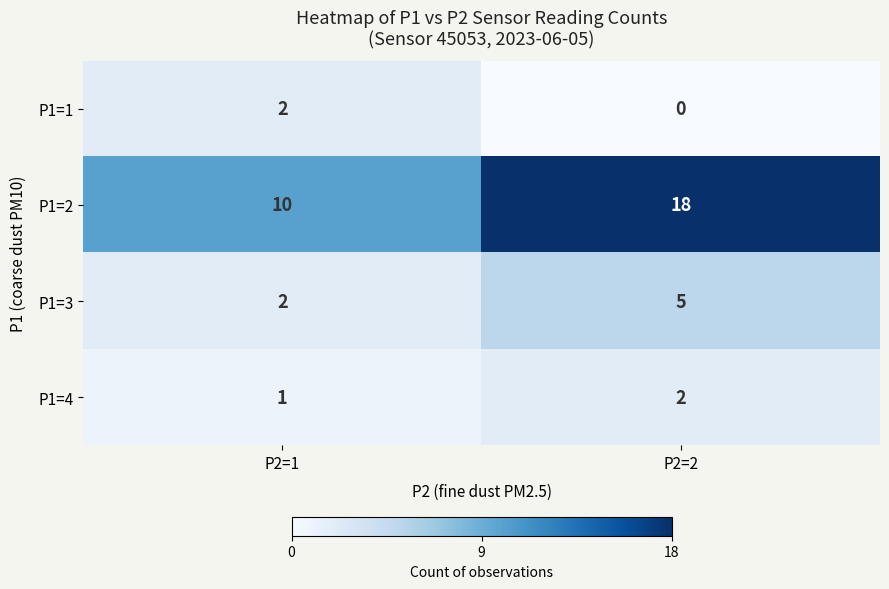

What value does the P1=2 series have at P2=2?

18